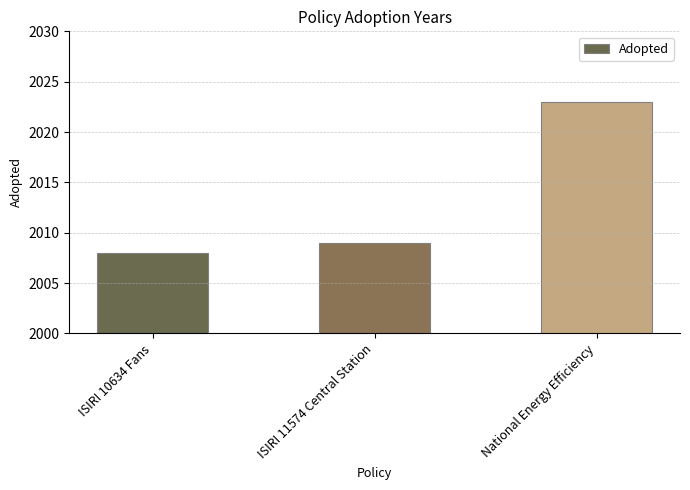

Reading left to right, extract all data points from this chart.

ISIRI 10634 Fans=2008	ISIRI 11574 Central Station=2009	National Energy Efficiency=2023